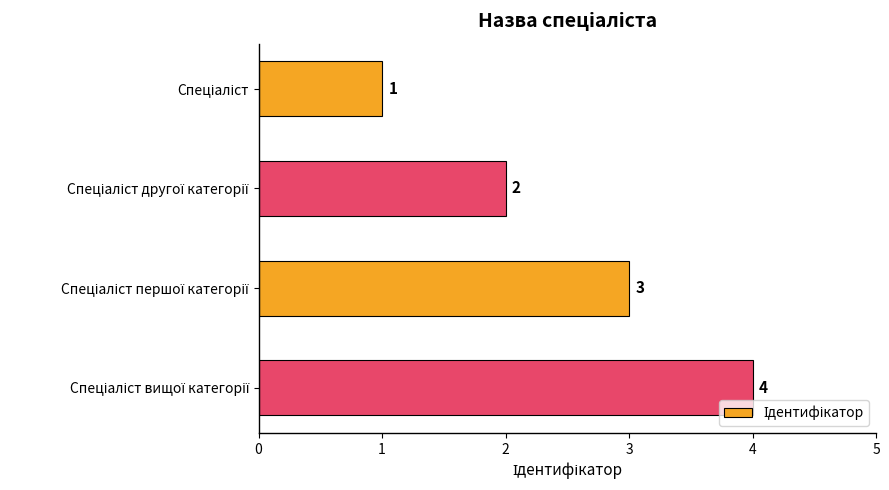

What is the value of the 4th bar from the top?

4